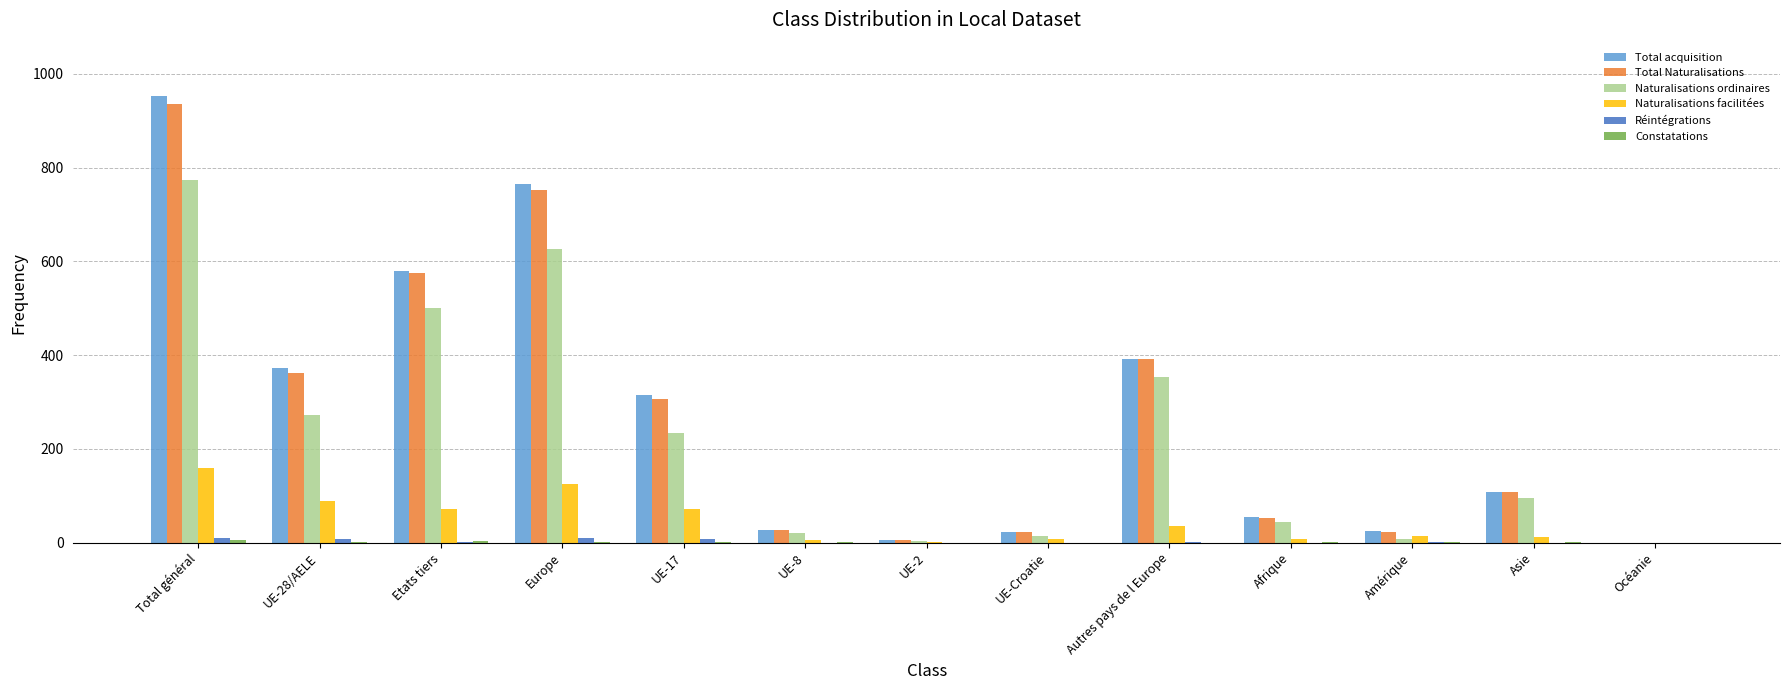

What is the greatest value displayed?

952